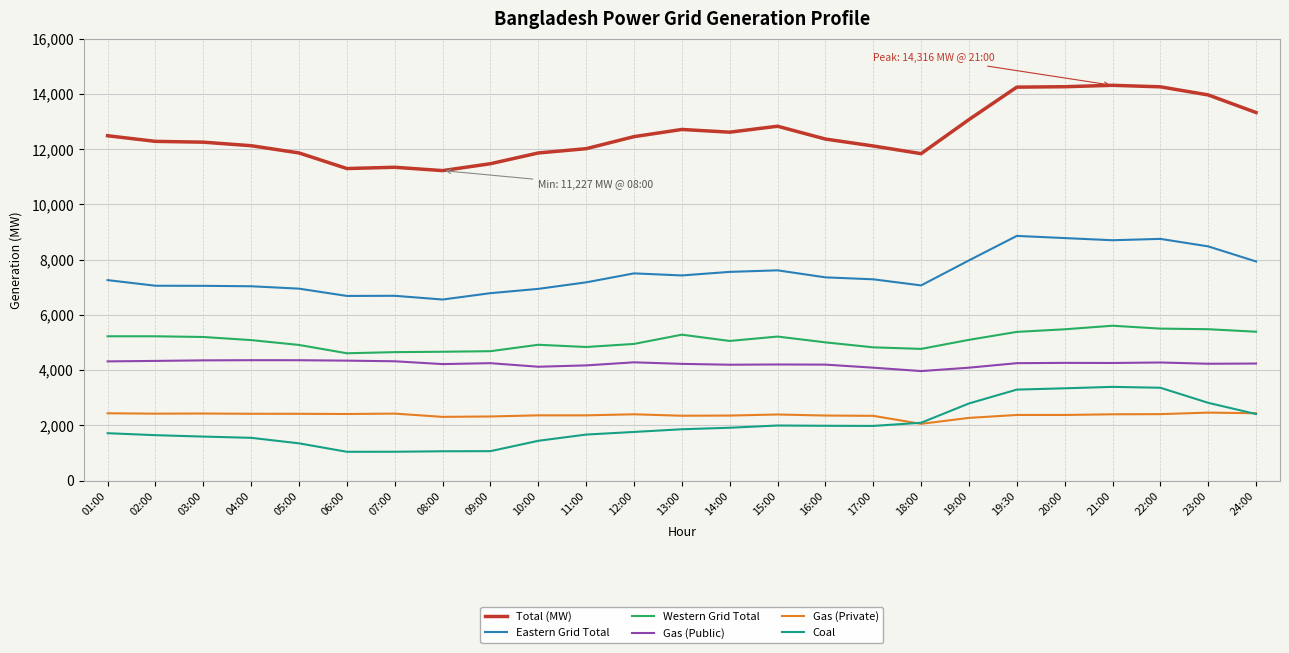

What is the total value across all series at 14:00?

33709